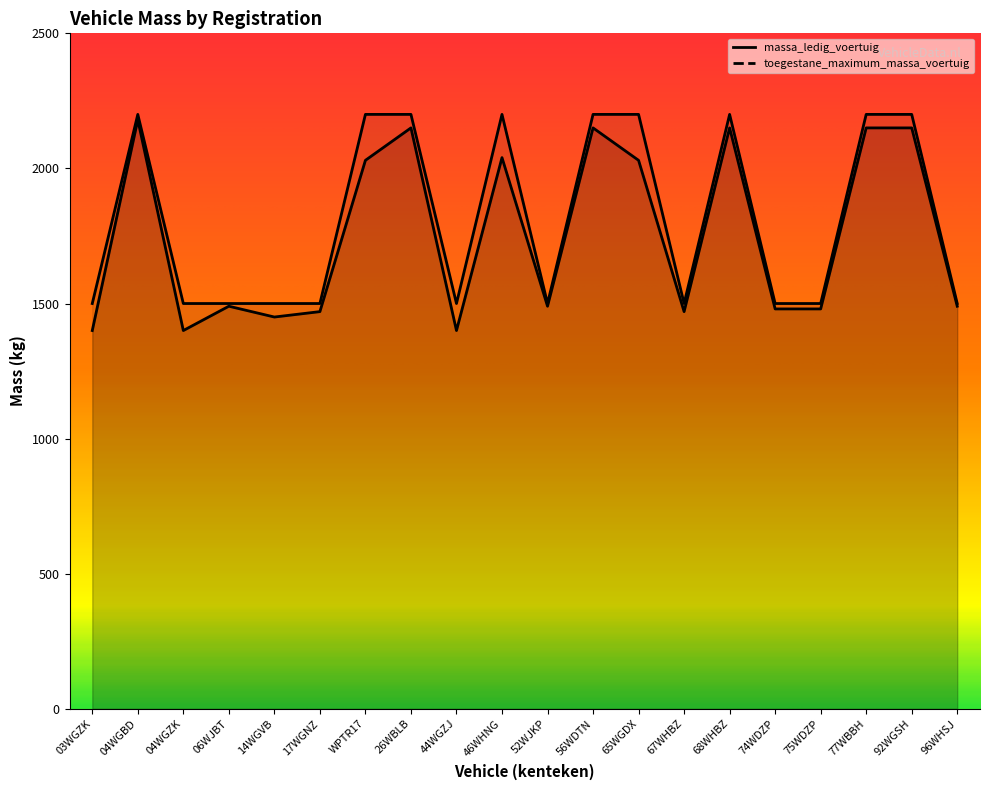

What are all the series names shown in the legend?

massa_ledig_voertuig, toegestane_maximum_massa_voertuig